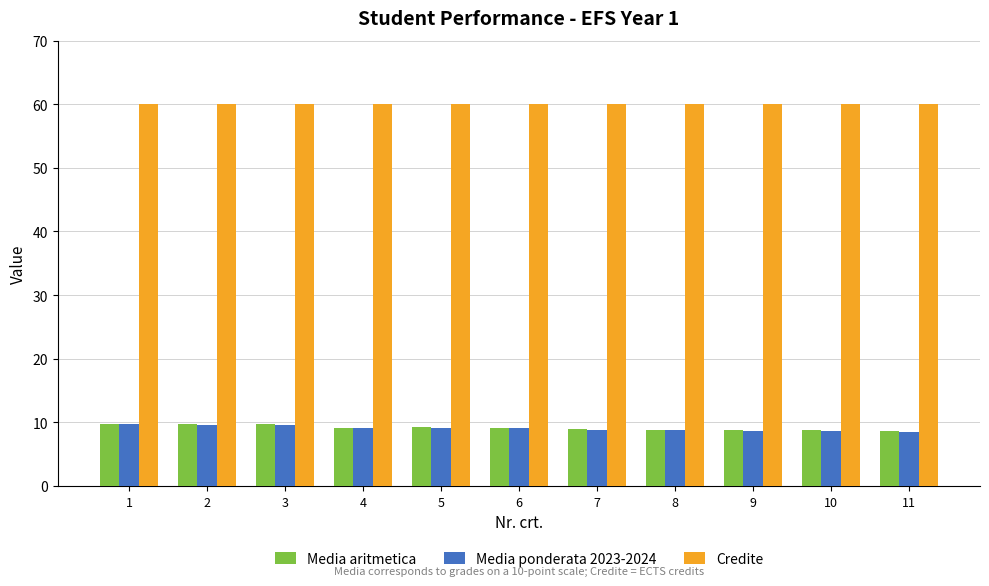

How many series are shown in this chart?

3